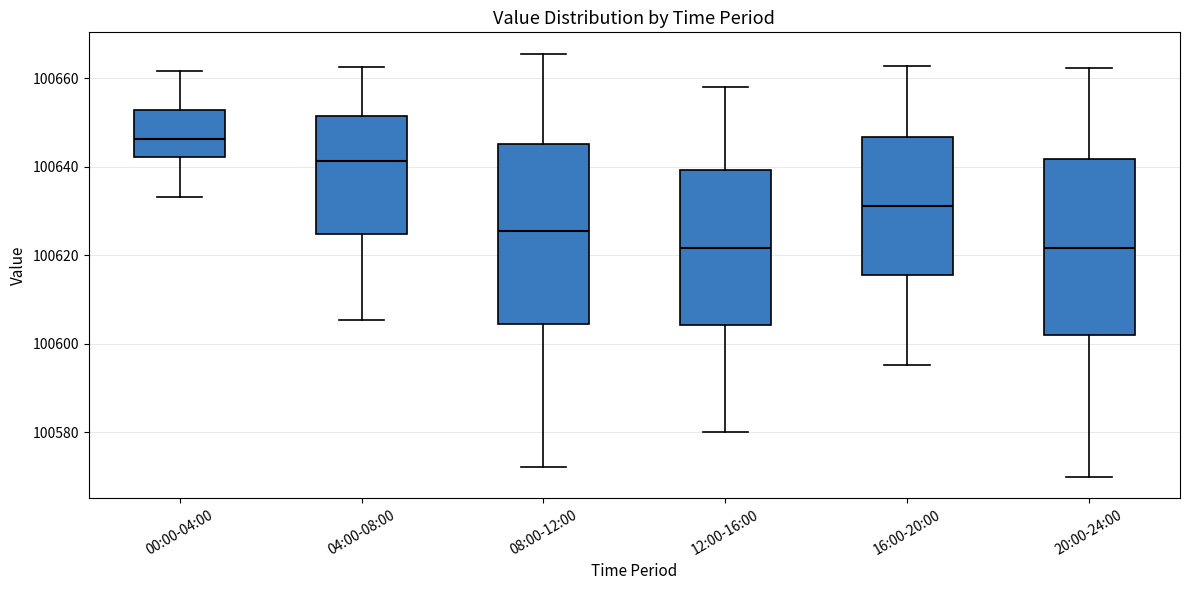

Reading left to right, read every box against the y-axis: the position of its median line, the range the box covers, and the ends of its whiskers. The values are not printed on the chart, so give them approximately, as read against the axis.

00:00-04:00: median 100646, box 100642 to 100652, whiskers 100634 to 100662
04:00-08:00: median 100642, box 100624 to 100652, whiskers 100606 to 100662
08:00-12:00: median 100626, box 100604 to 100646, whiskers 100572 to 100666
12:00-16:00: median 100622, box 100604 to 100640, whiskers 100580 to 100658
16:00-20:00: median 100632, box 100616 to 100646, whiskers 100596 to 100662
20:00-24:00: median 100622, box 100602 to 100642, whiskers 100570 to 100662